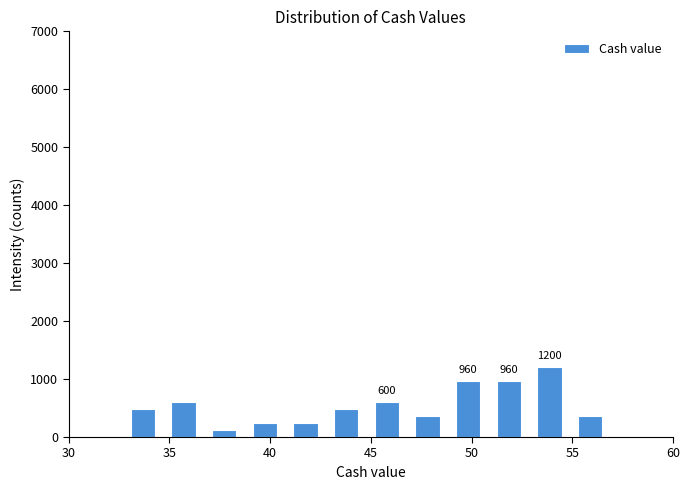

Over which range of the x-axis is the bar tallest?

53.0 to 55.0